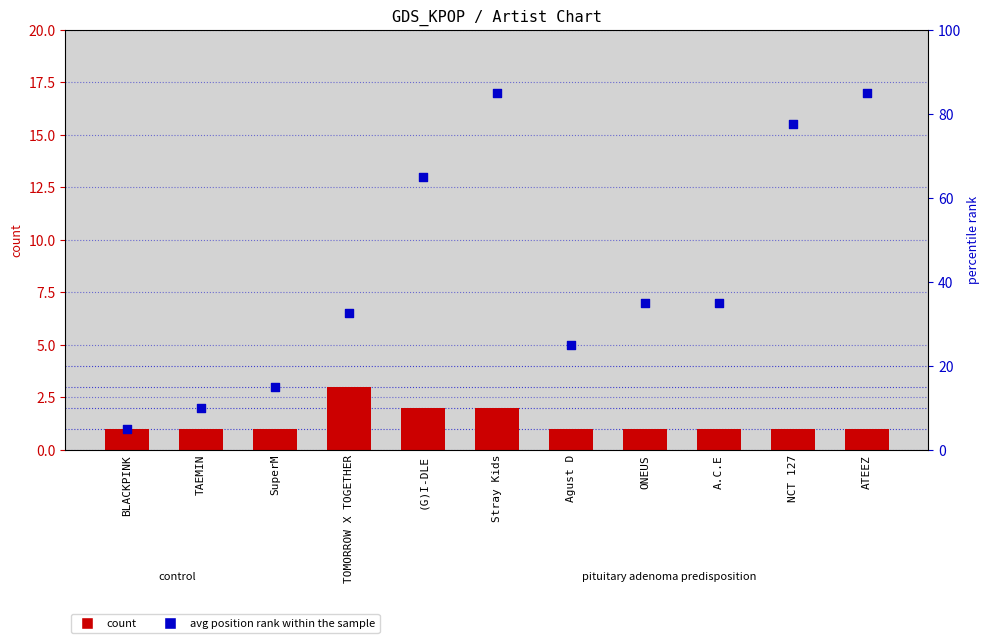

Which series reaches the maximum Y coordinate?

avg position rank within the sample